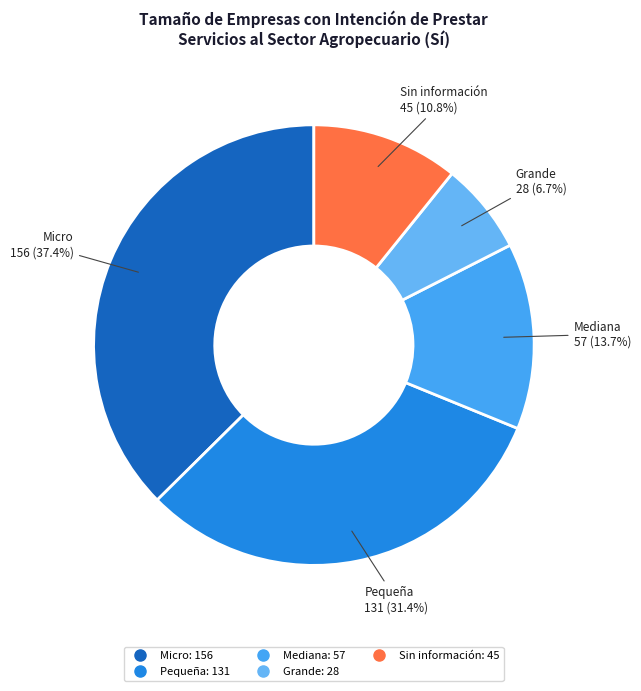

Is there any slice that represents more than half of the pie?

No